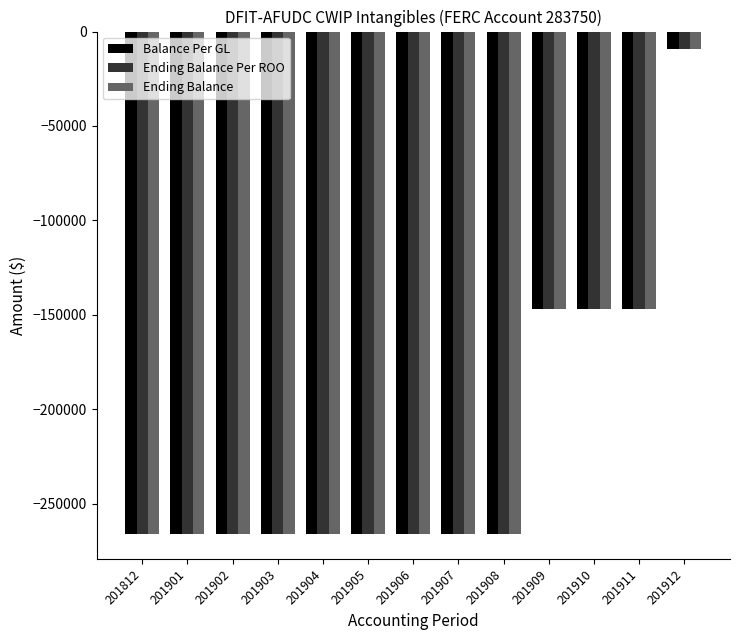

Is the value of Ending Balance at 201901 greater than the value of Balance Per GL at 201909?

No